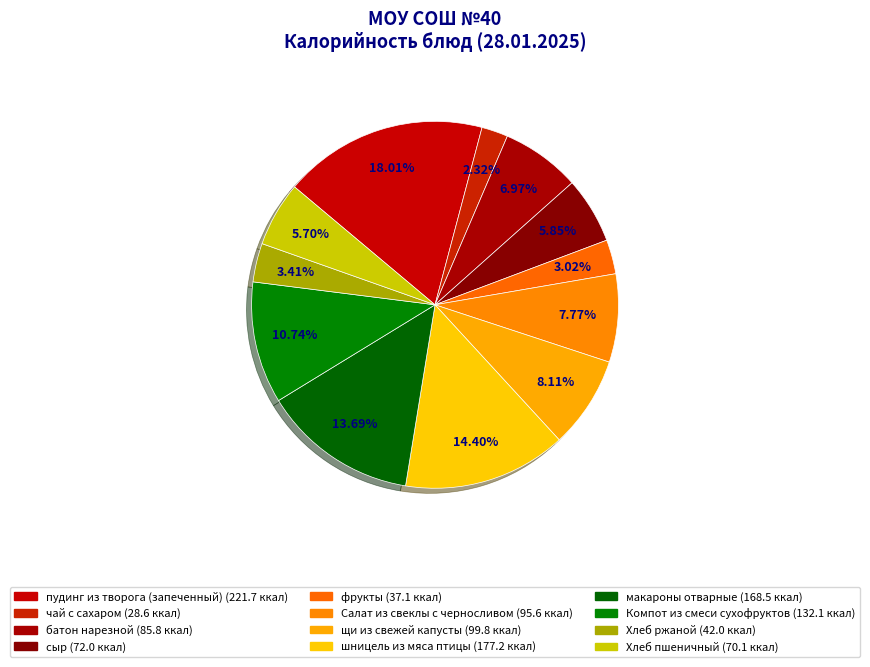

How many segments does this pie chart have?

12